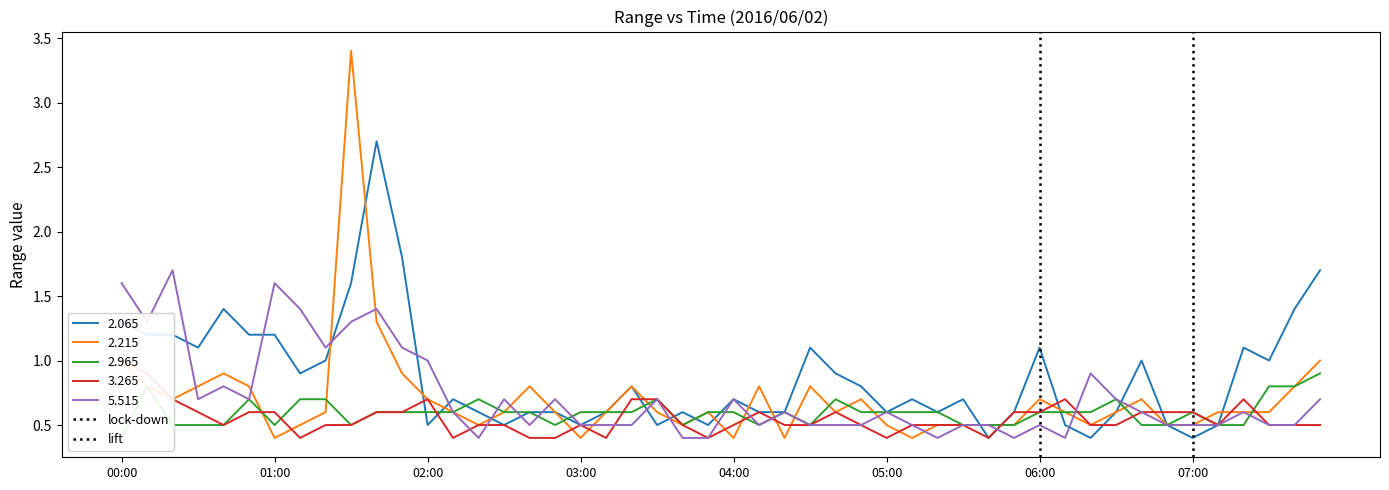

What is the minimum value for 2.215?

0.4